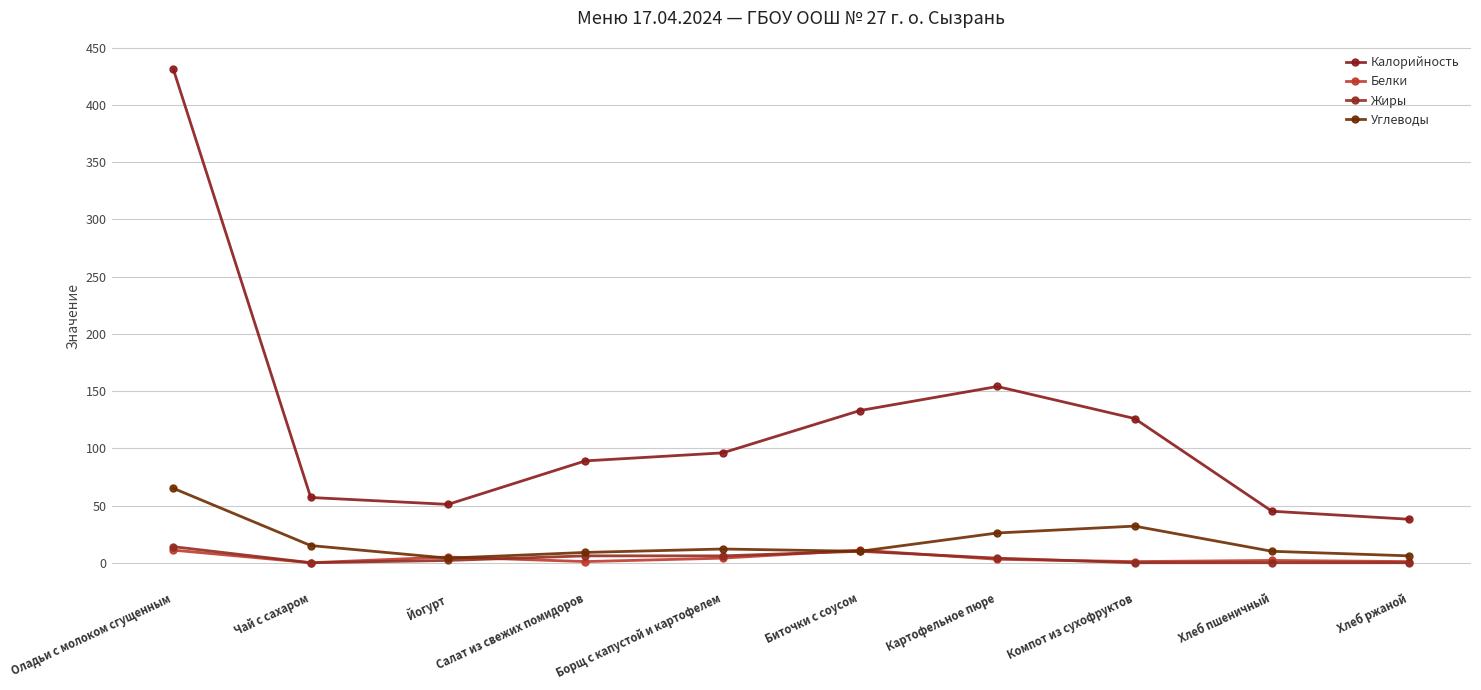

At which label does Жиры first exceed 4?

Оладьи с молоком сгущенным